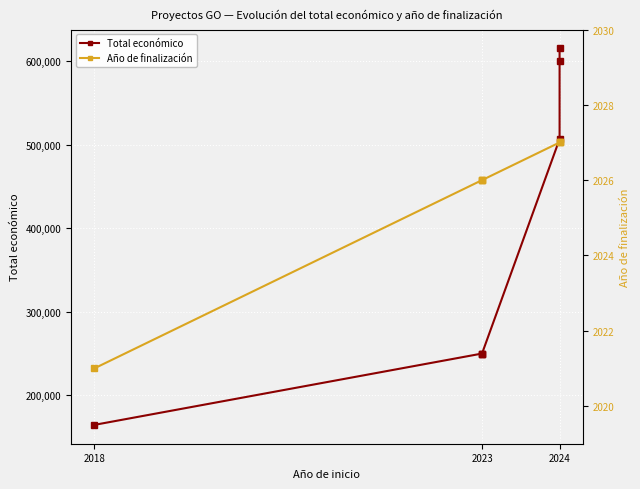

What are all the series names shown in the legend?

Total económico, Año de finalización